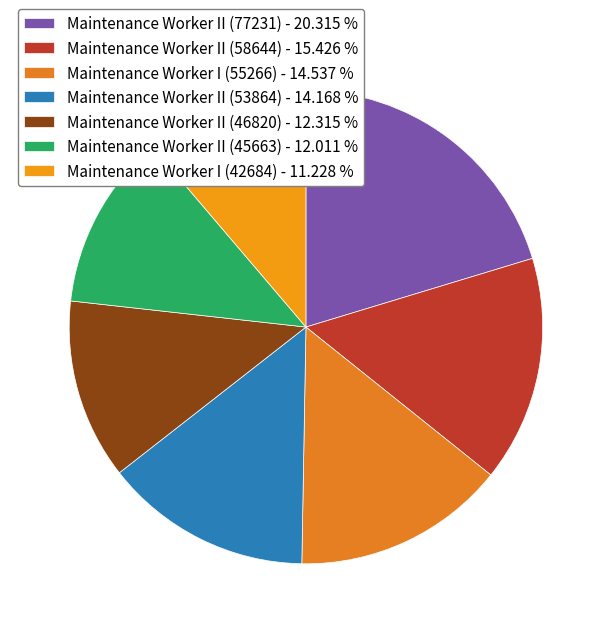

Which slice is the largest?

Maintenance Worker II (77231)